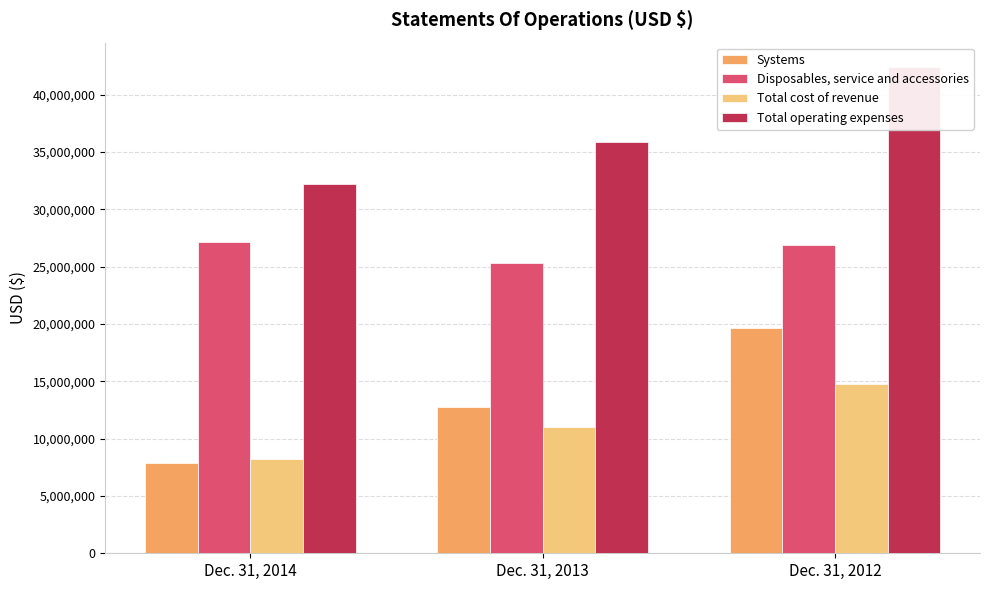

What is the difference between the Total cost of revenue values at Dec. 31, 2012 and Dec. 31, 2013?

3779754